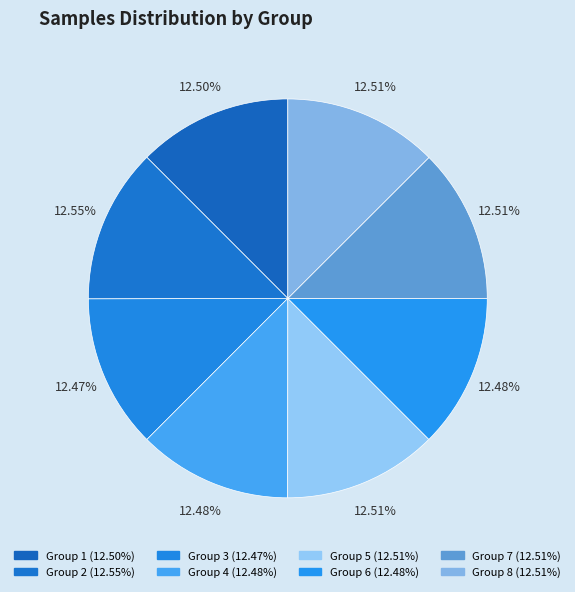

How many slices are in this pie chart?

8